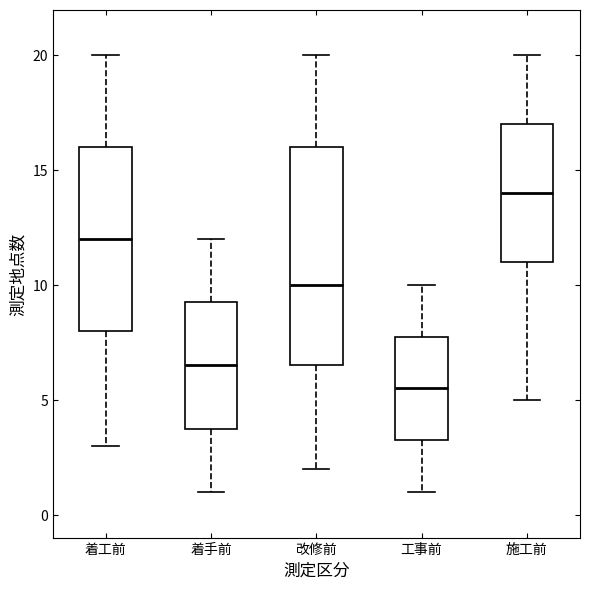

Reading left to right, read every box against the y-axis: the position of its median line, the range the box covers, and the ends of its whiskers. The values are not printed on the chart, so give them approximately, as read against the axis.

着工前: median 12.0, box 8.0 to 16.0, whiskers 3.0 to 20.0
着手前: median 6.5, box 4.0 to 9.5, whiskers 1.0 to 12.0
改修前: median 10.0, box 6.5 to 16.0, whiskers 2.0 to 20.0
工事前: median 5.5, box 3.5 to 8.0, whiskers 1.0 to 10.0
施工前: median 14.0, box 11.0 to 17.0, whiskers 5.0 to 20.0